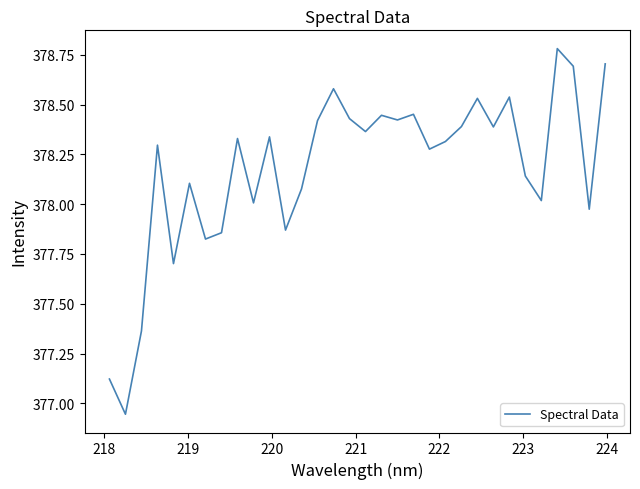

What is the maximum value shown in the chart?

378.8